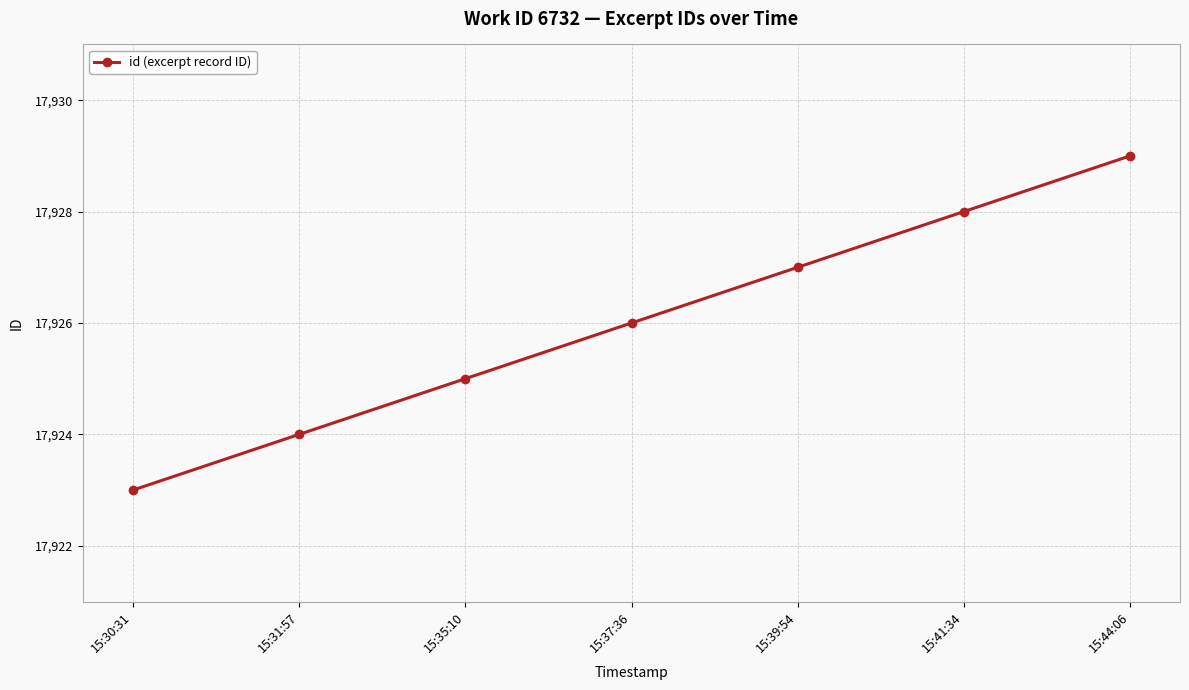

Does the chart display data point markers on the line(s)?

Yes